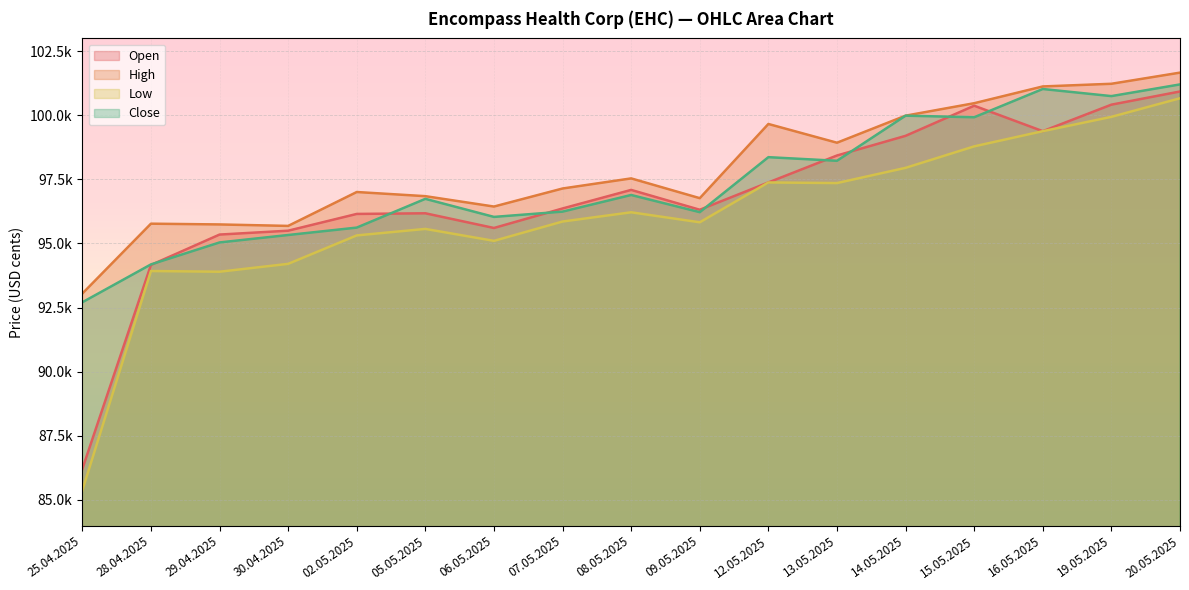

The Low series shows 97381 at 12.05.2025. True or false?

True